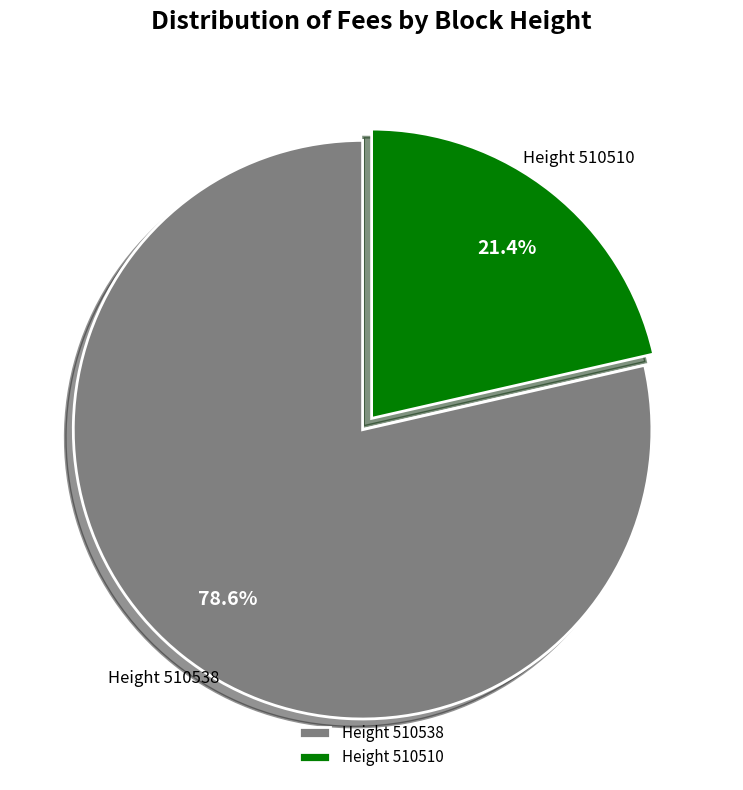

Does Height 510510 represent more than half of the total?

No